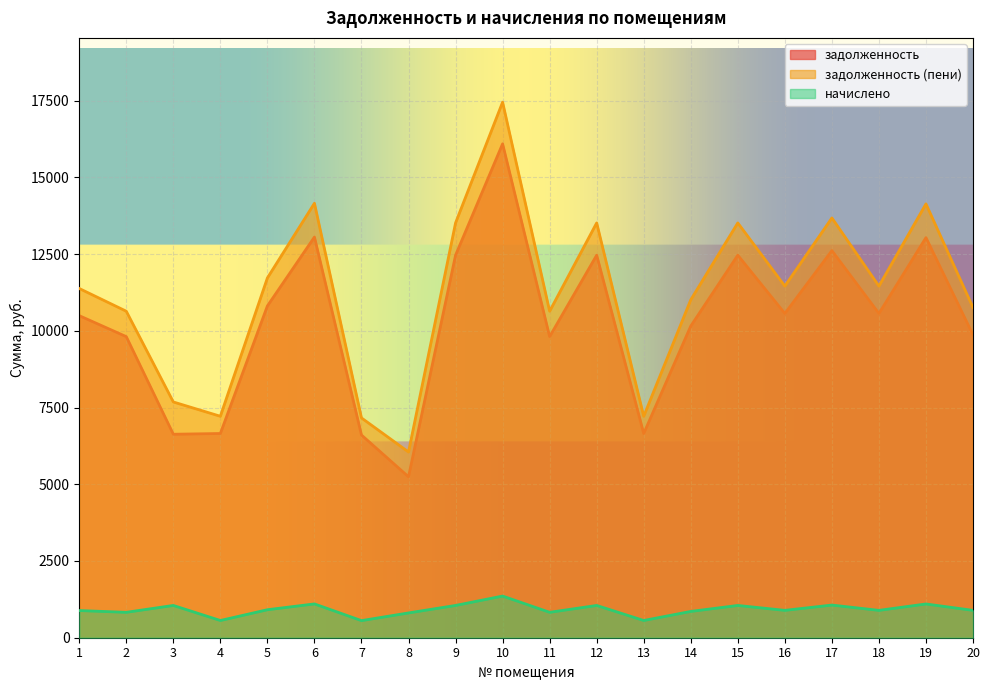

What is the total value across all series at 13?

14432.2